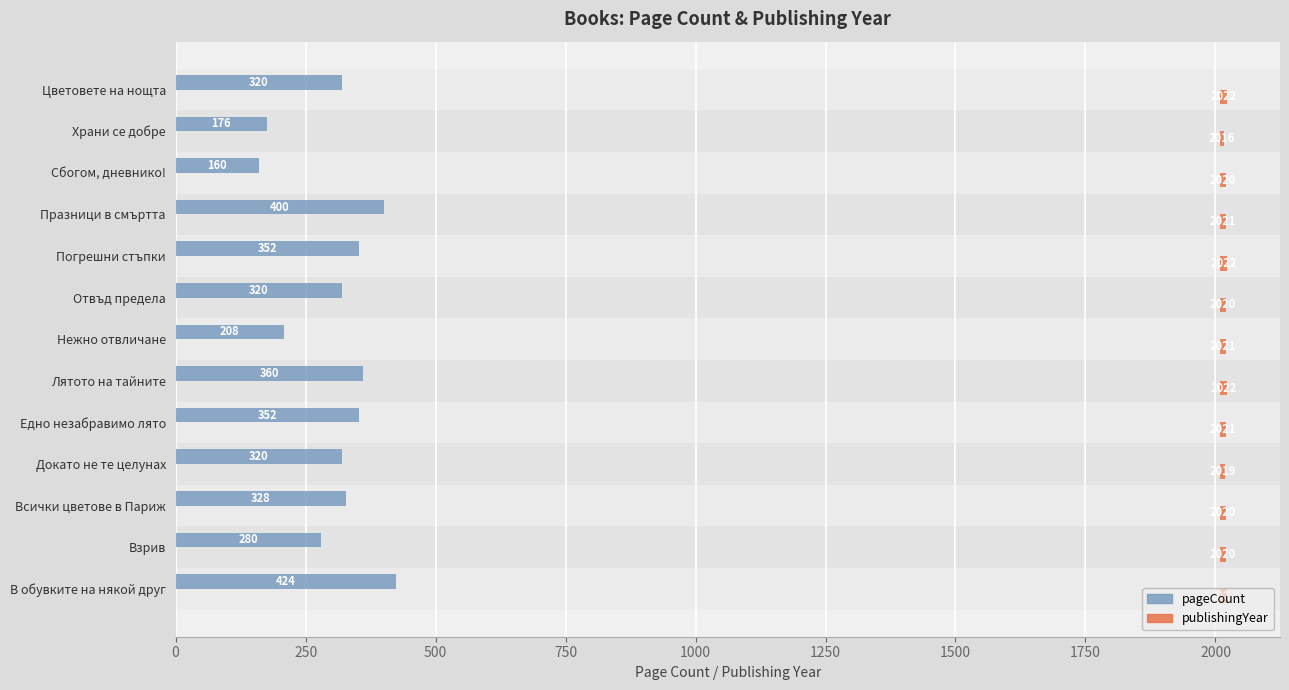

Is it true that publishingYear equals 9 at В обувките на някой друг?

False